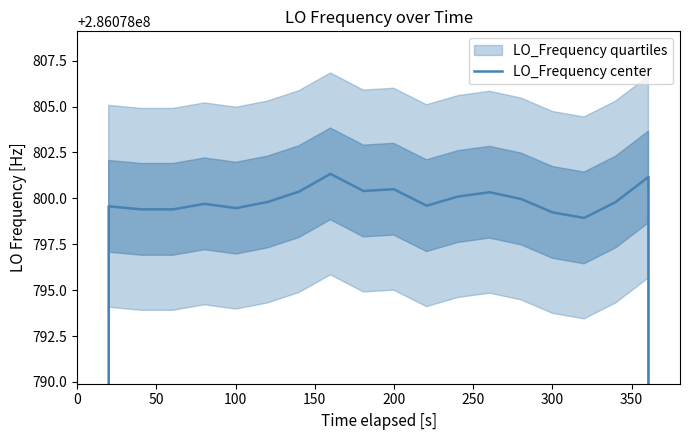

What is the label of the 4th point from the left?

150